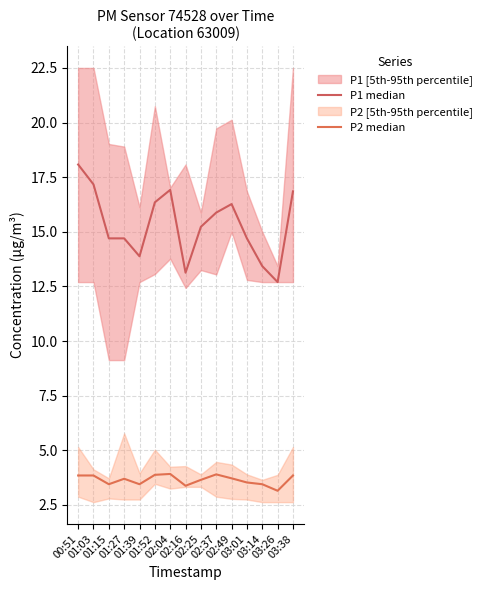

Which category has the lowest value across all series?

03:26